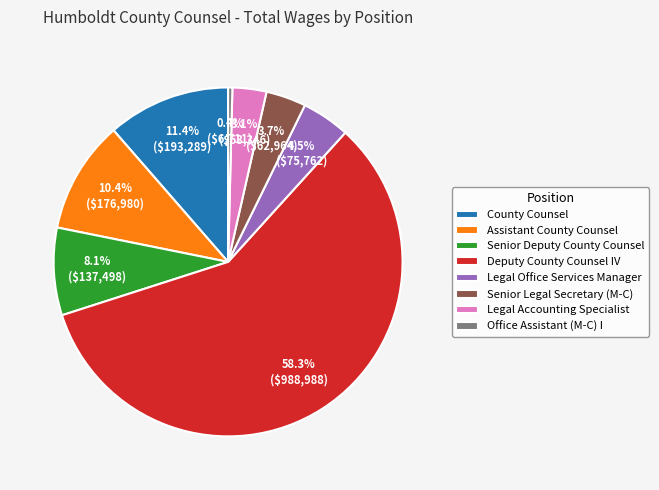

How much of the chart is everything except Office Assistant (M-C) I?

99.6%